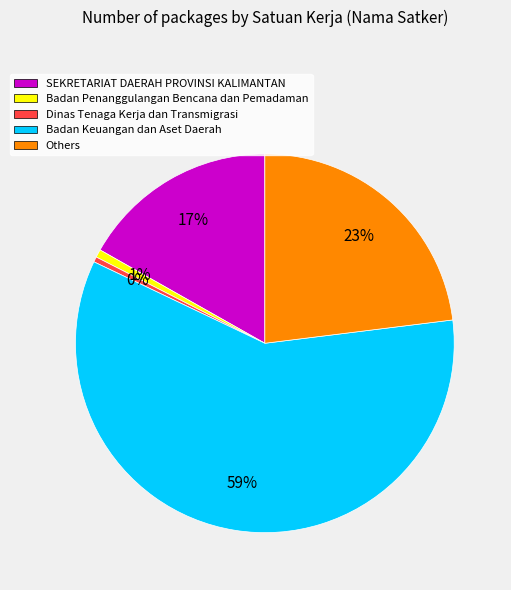

What percentage is the Badan Penanggulangan Bencana dan Pemadaman slice, to the nearest percent?

1%